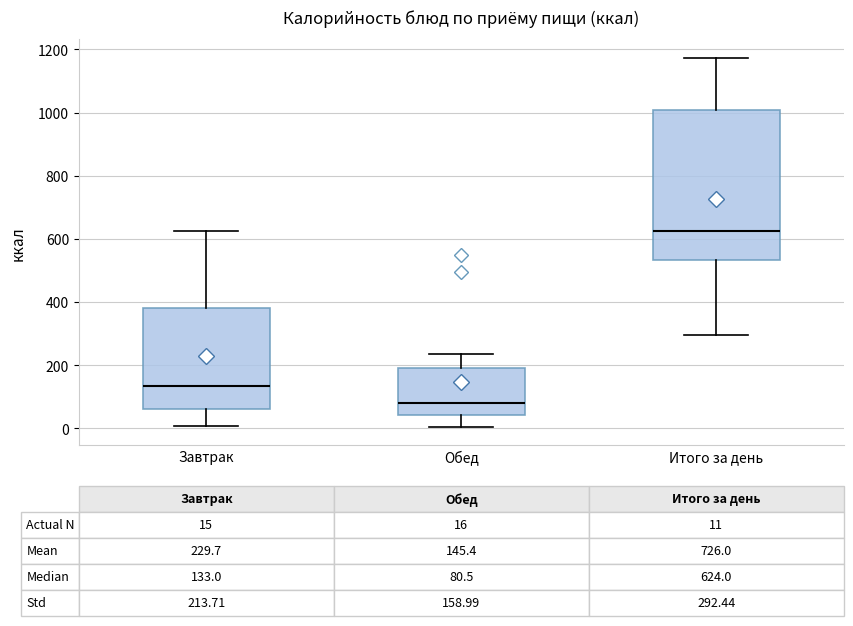

Which box is the tallest, from its lower edge to its upper edge?

Итого за день